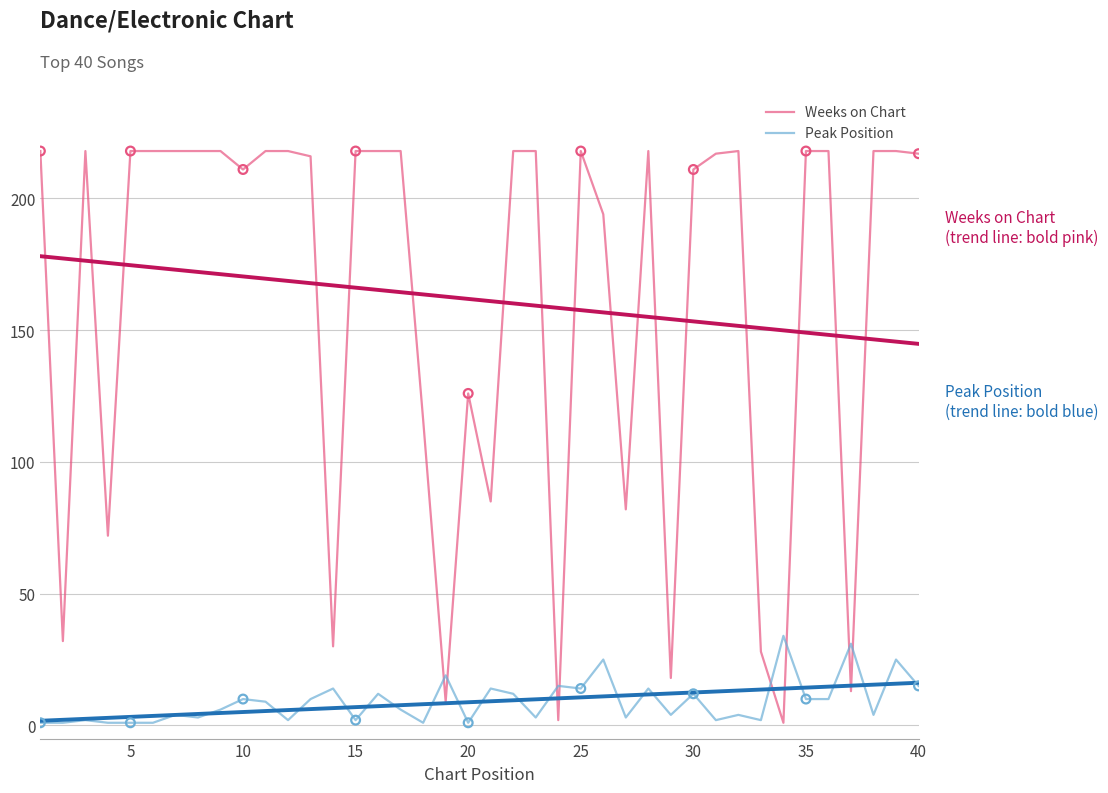

What is the highest value of the Peak Position series?

34